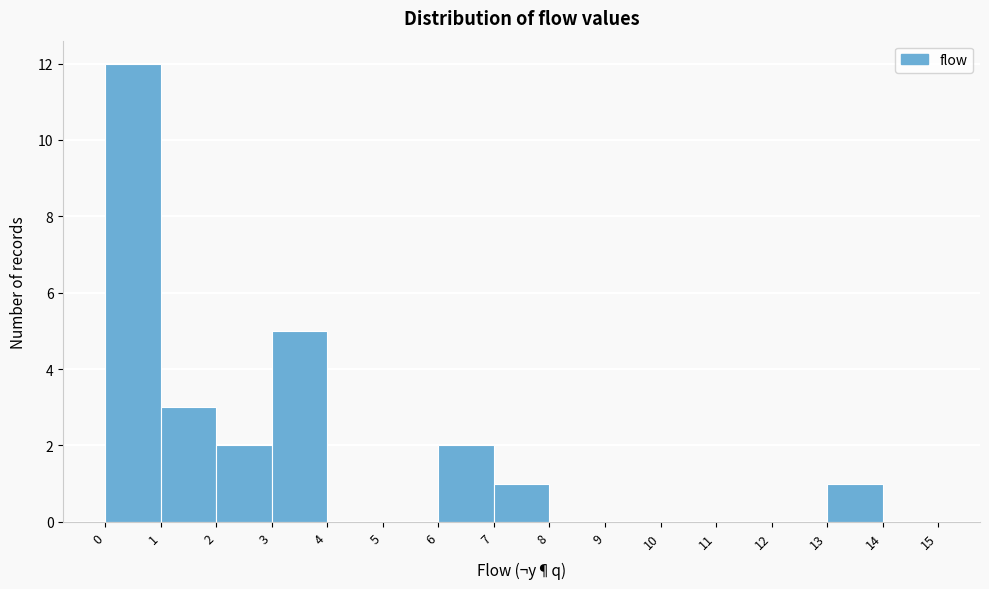

How tall is the bar that spans 13 to 14 on the x-axis? The values are not printed on the chart, so give them approximately, as read against the axis.

1